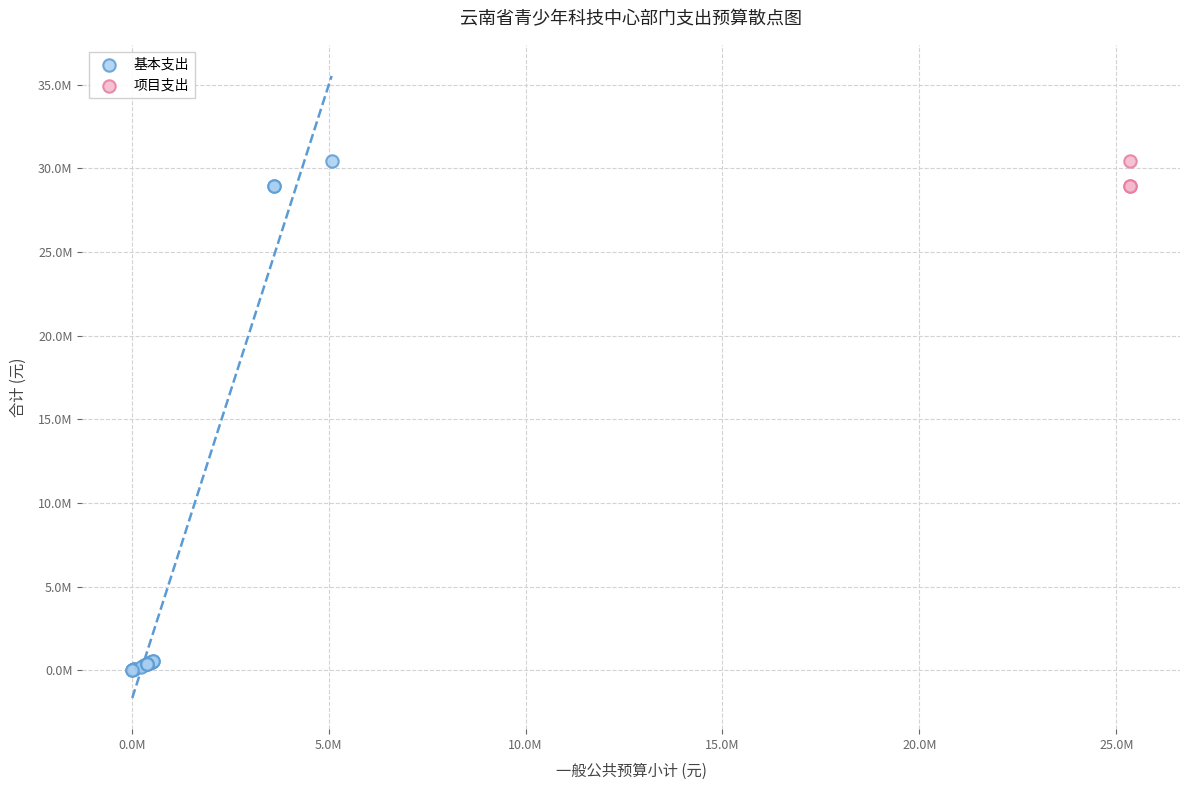

Which series contains the lowest Y value?

基本支出